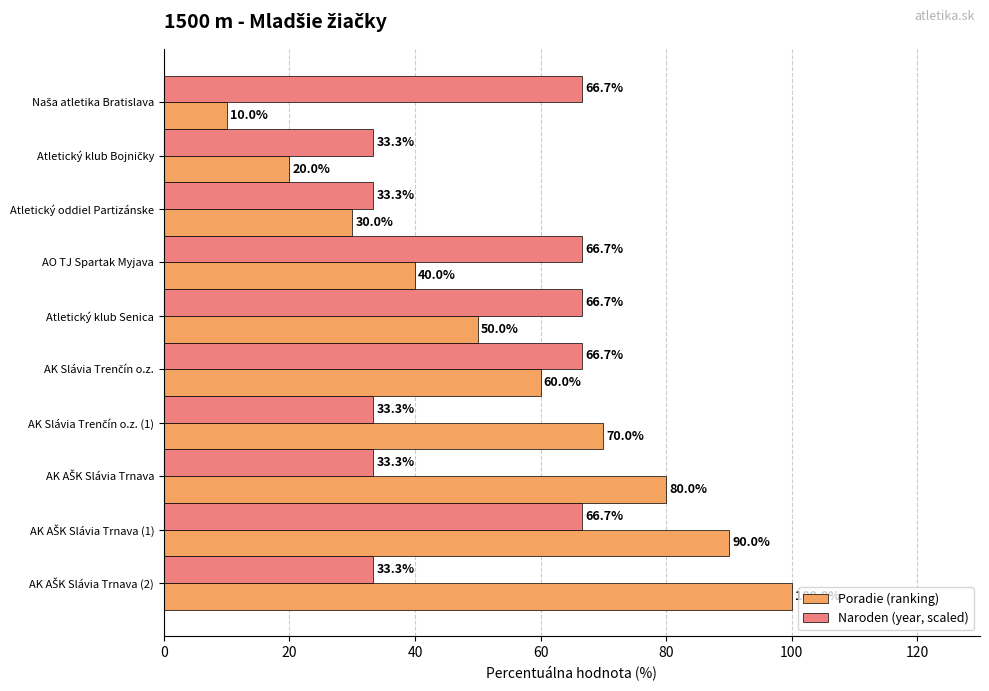

Which series has the widest spread of values?

Poradie (ranking)